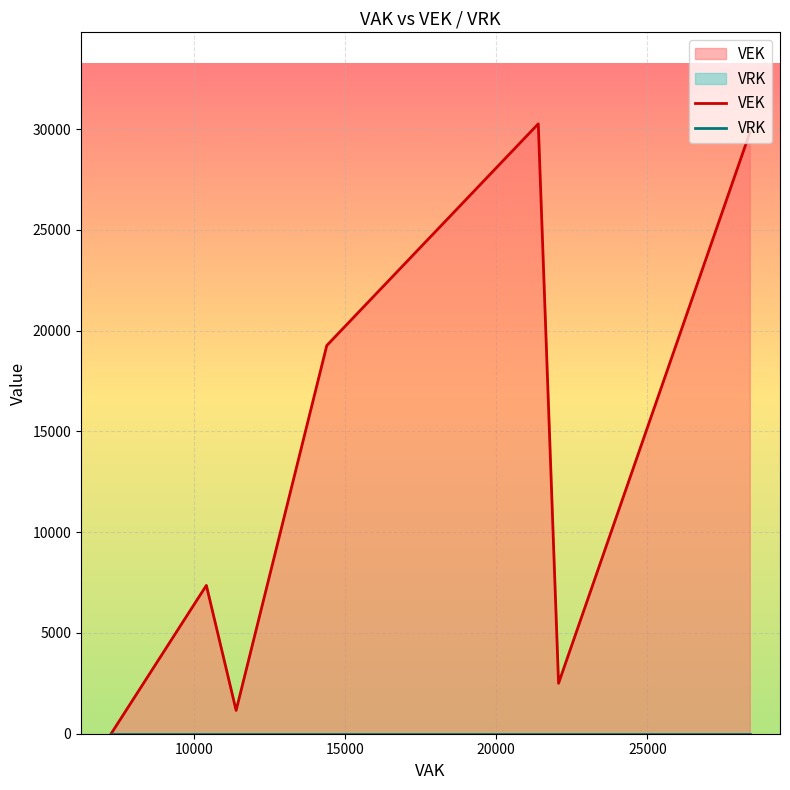

Which series has the largest range (max minus min)?

VEK